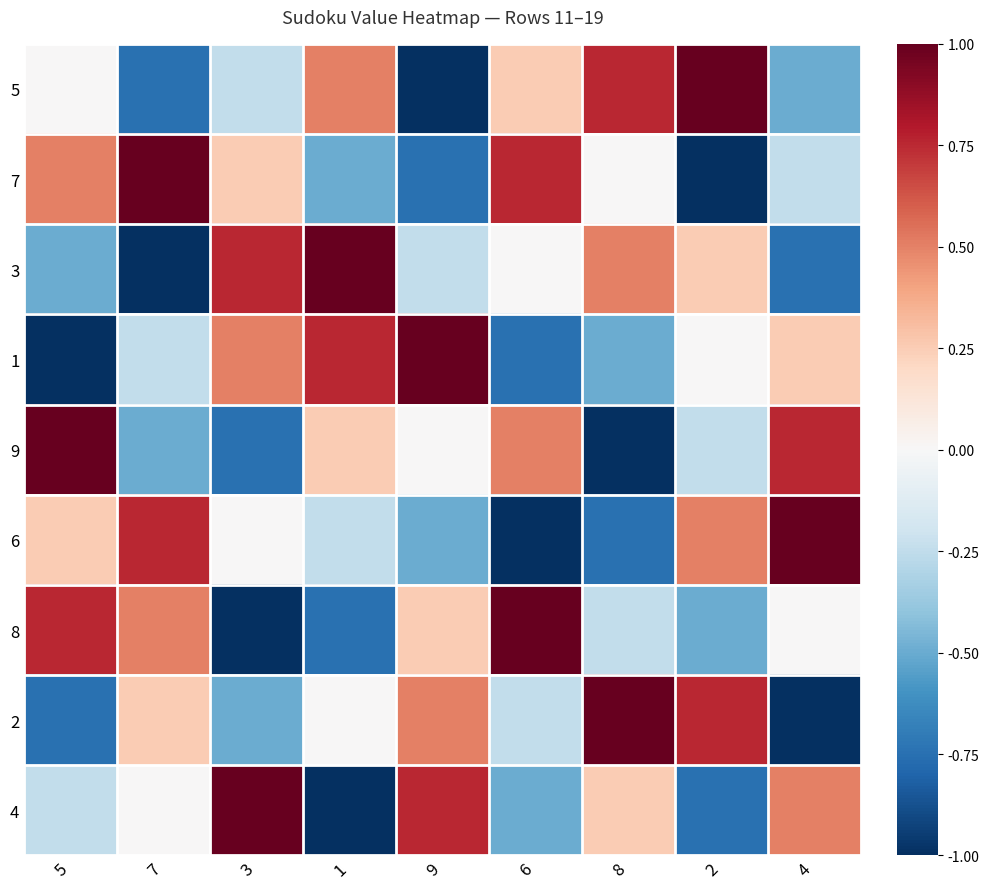

List the series in order of their peak value, lowest first.

5, 7, 3, 1, 9, 6, 8, 2, 4